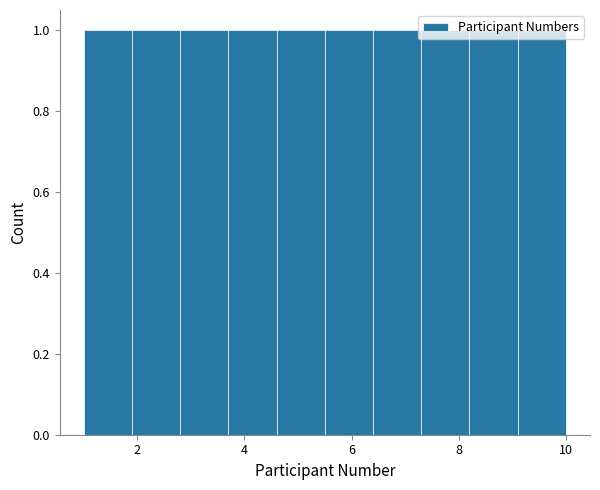

Reading left to right, transcribe this chart: for each bar, give the range it covers on the x-axis and its height. Neither the bar edges nor the heights are printed on the chart, so give them approximately, as read against the axes.

1.0 to 1.9: 1
1.9 to 2.8: 1
2.8 to 3.7: 1
3.7 to 4.6: 1
4.6 to 5.5: 1
5.5 to 6.4: 1
6.4 to 7.3: 1
7.3 to 8.2: 1
8.2 to 9.1: 1
9.1 to 10.0: 1